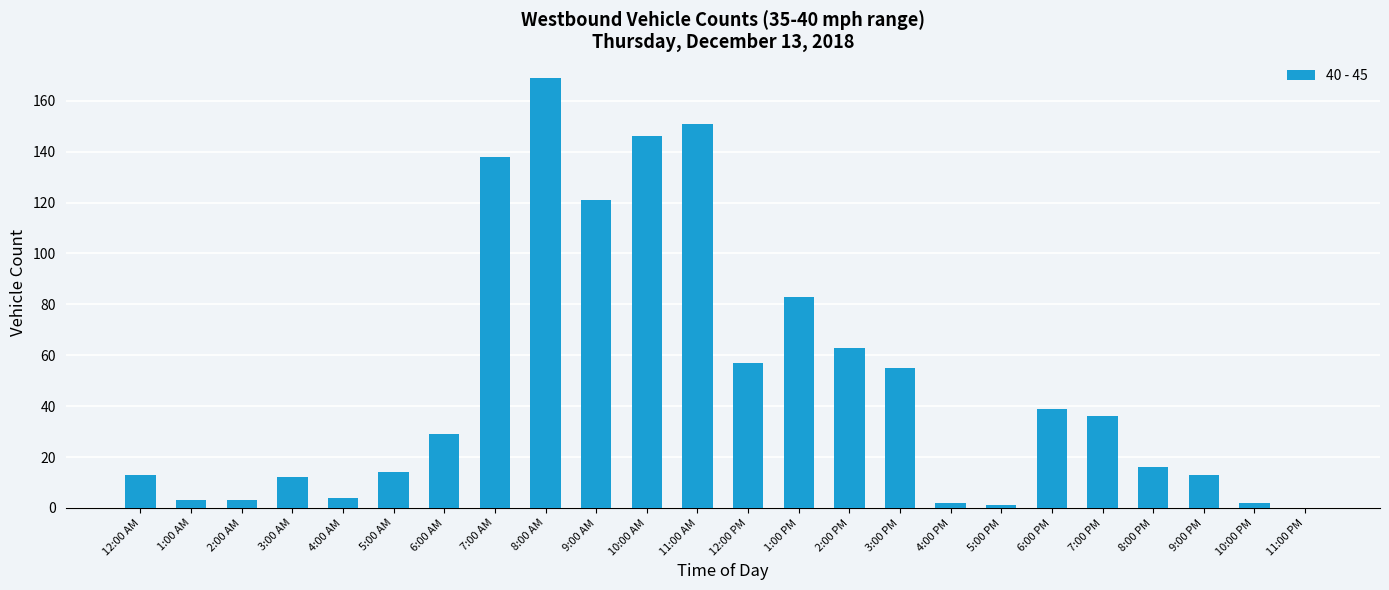

Which has a higher value, 4:00 AM or 7:00 PM?

7:00 PM